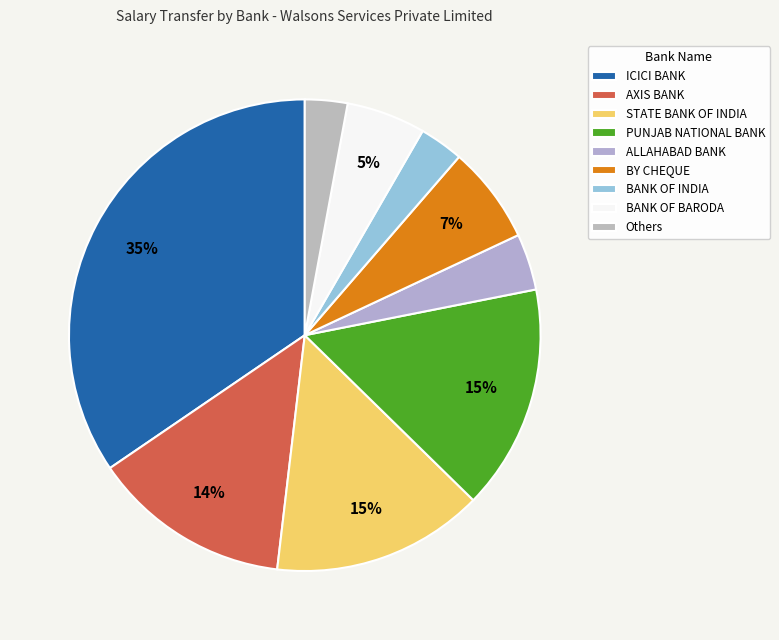

Does ALLAHABAD BANK account for over 50% of the chart?

No